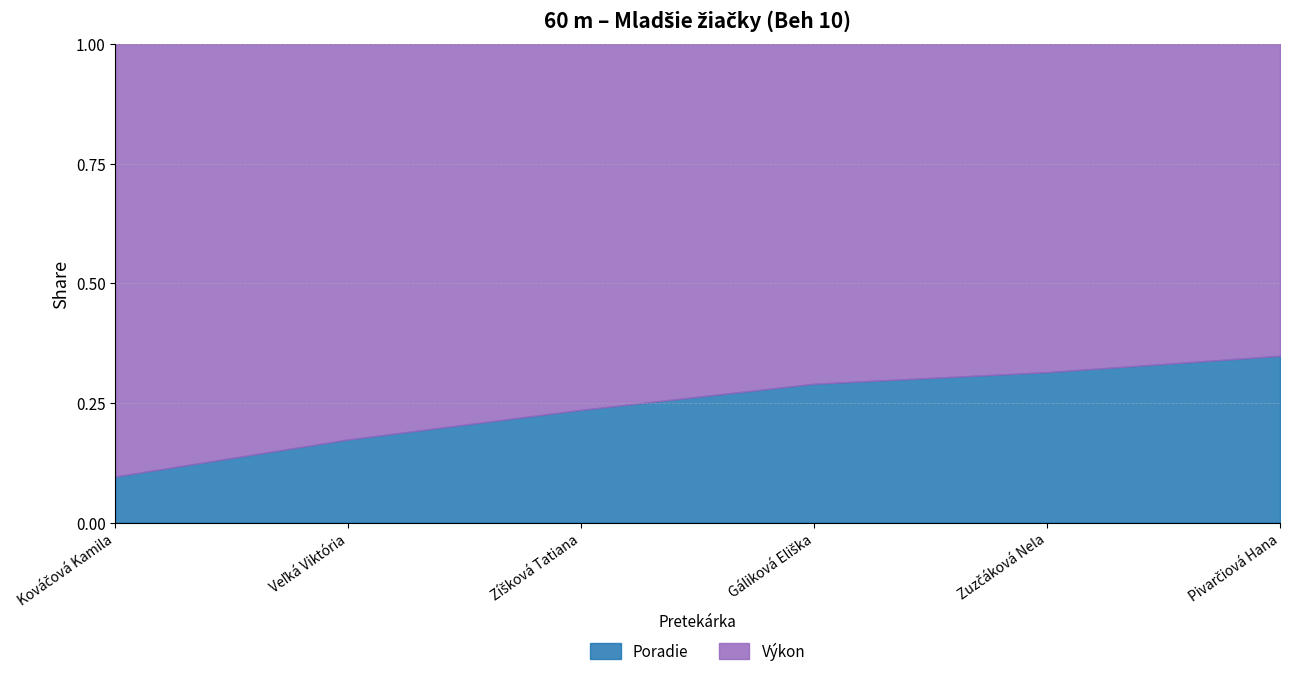

Reading right to left, list all the values displayed in this chart.

Poradie: Pivarčiová Hana=6.0	Zuzčáková Nela=5.0	Gáliková Eliška=4.0	Zíšková Tatiana=3.0	Veľká Viktória=2.0	Kováčová Kamila=1.0
Výkon: Pivarčiová Hana=11.2	Zuzčáková Nela=10.9	Gáliková Eliška=9.8	Zíšková Tatiana=9.7	Veľká Viktória=9.5	Kováčová Kamila=9.4